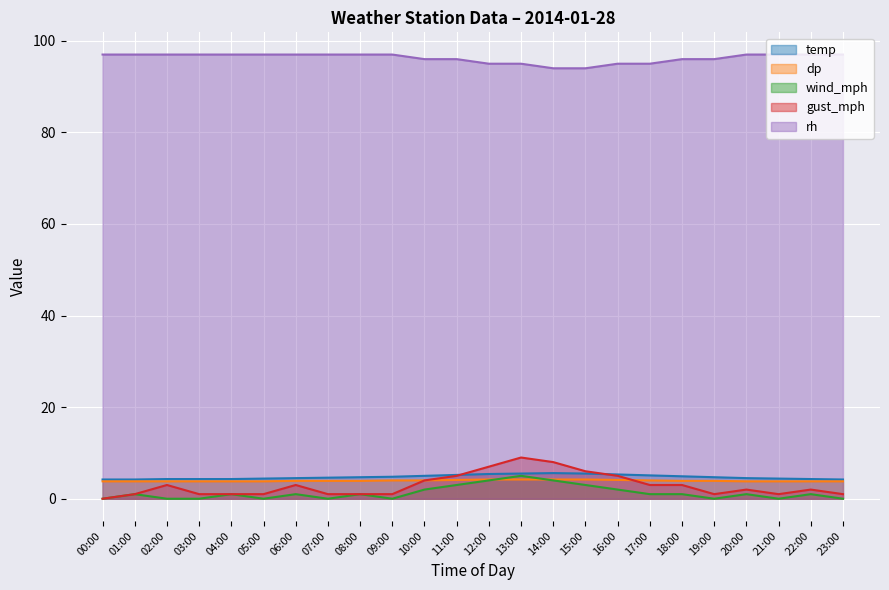

What is the sum of all rh values?

2310.0